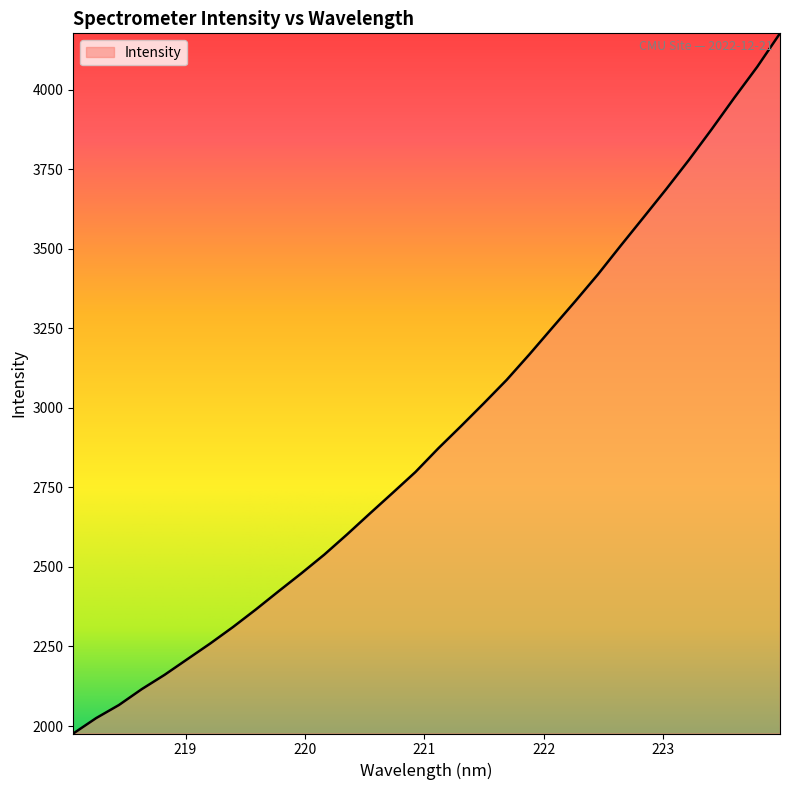

What is the maximum value shown in the chart?

4177.6